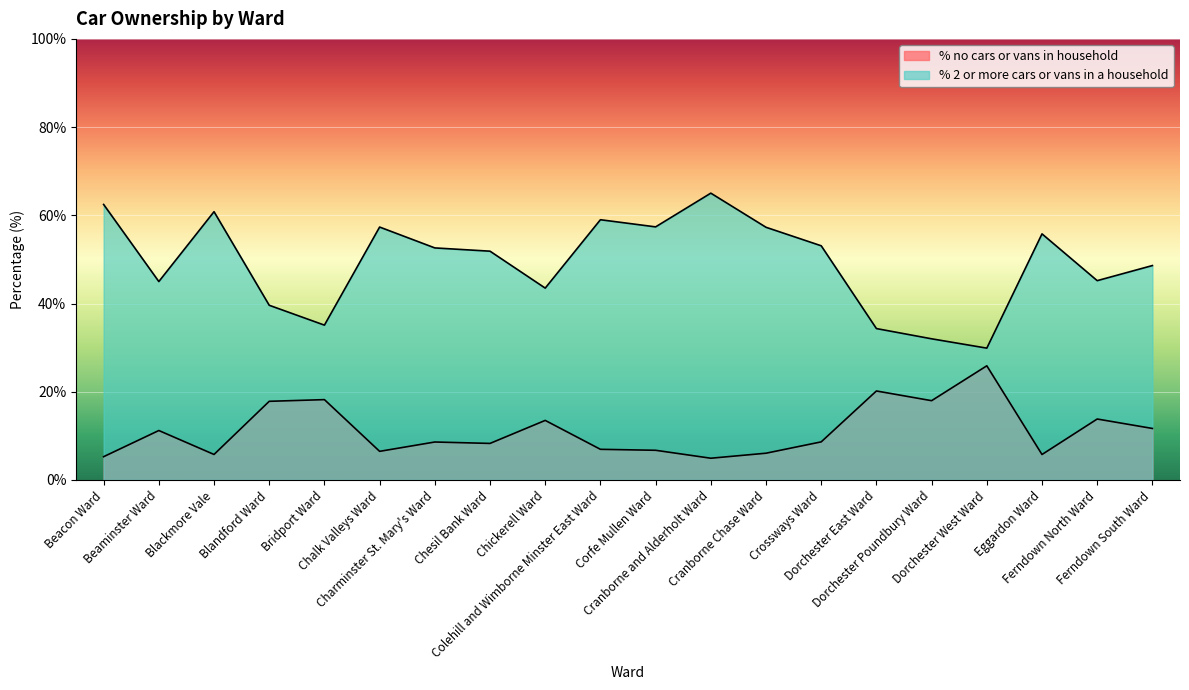

List the labels in order of % 2 or more cars or vans in a household value, smallest first.

Dorchester West Ward, Dorchester Poundbury Ward, Dorchester East Ward, Bridport Ward, Blandford Ward, Chickerell Ward, Beaminster Ward, Ferndown North Ward, Ferndown South Ward, Chesil Bank Ward, Charminster St. Mary's Ward, Crossways Ward, Eggardon Ward, Cranborne Chase Ward, Chalk Valleys Ward, Corfe Mullen Ward, Colehill and Wimborne Minster East Ward, Blackmore Vale, Beacon Ward, Cranborne and Alderholt Ward